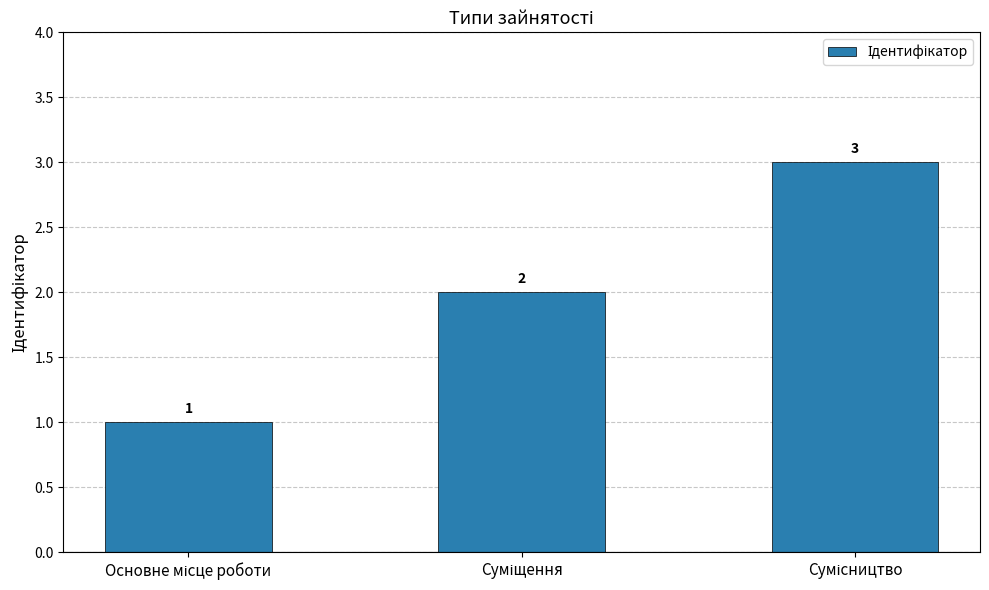

How many values are between 1 and 3?

3